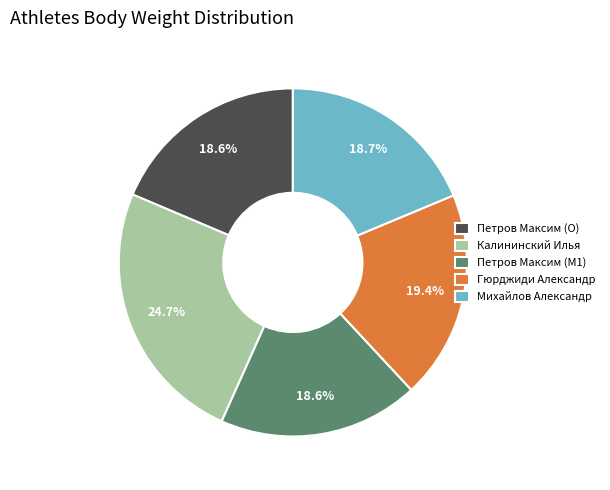

True or false: Петров Максим (O) accounts for 6% of the total.

False